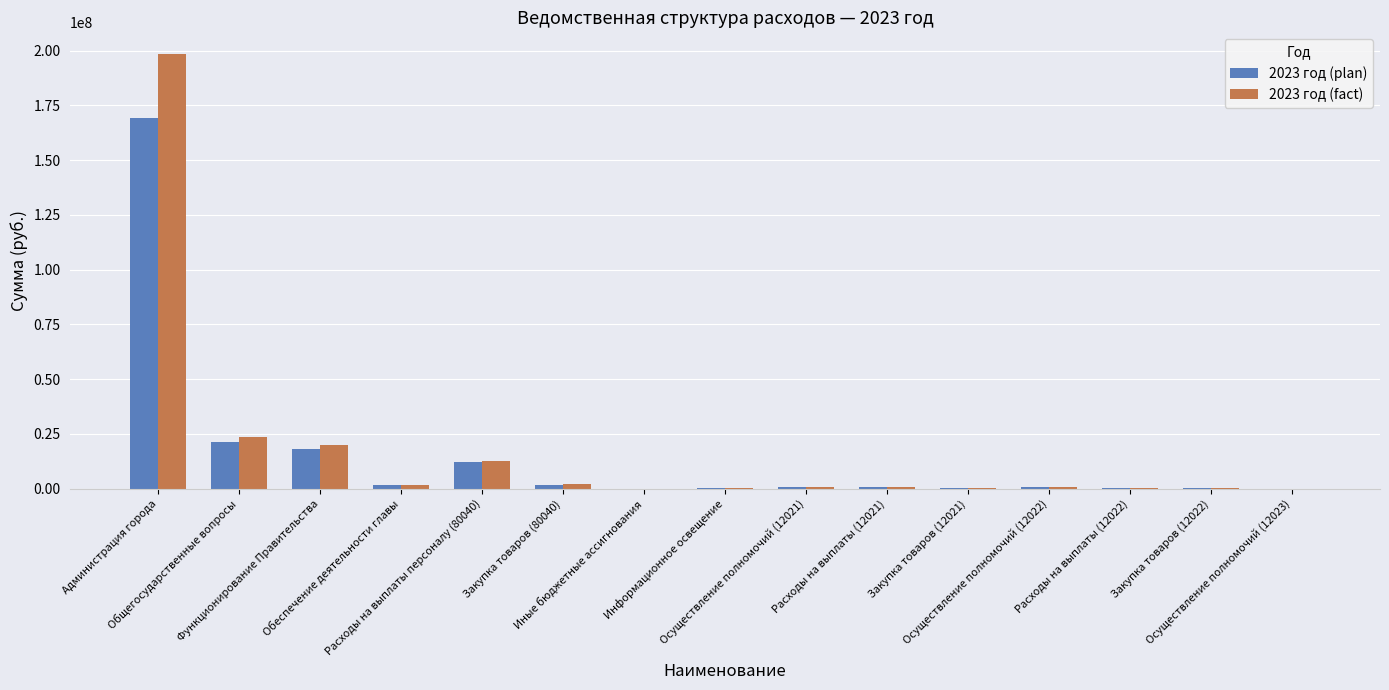

Is it true that 2023 год (fact) equals 230119.0 at Закупка товаров (12021)?

True